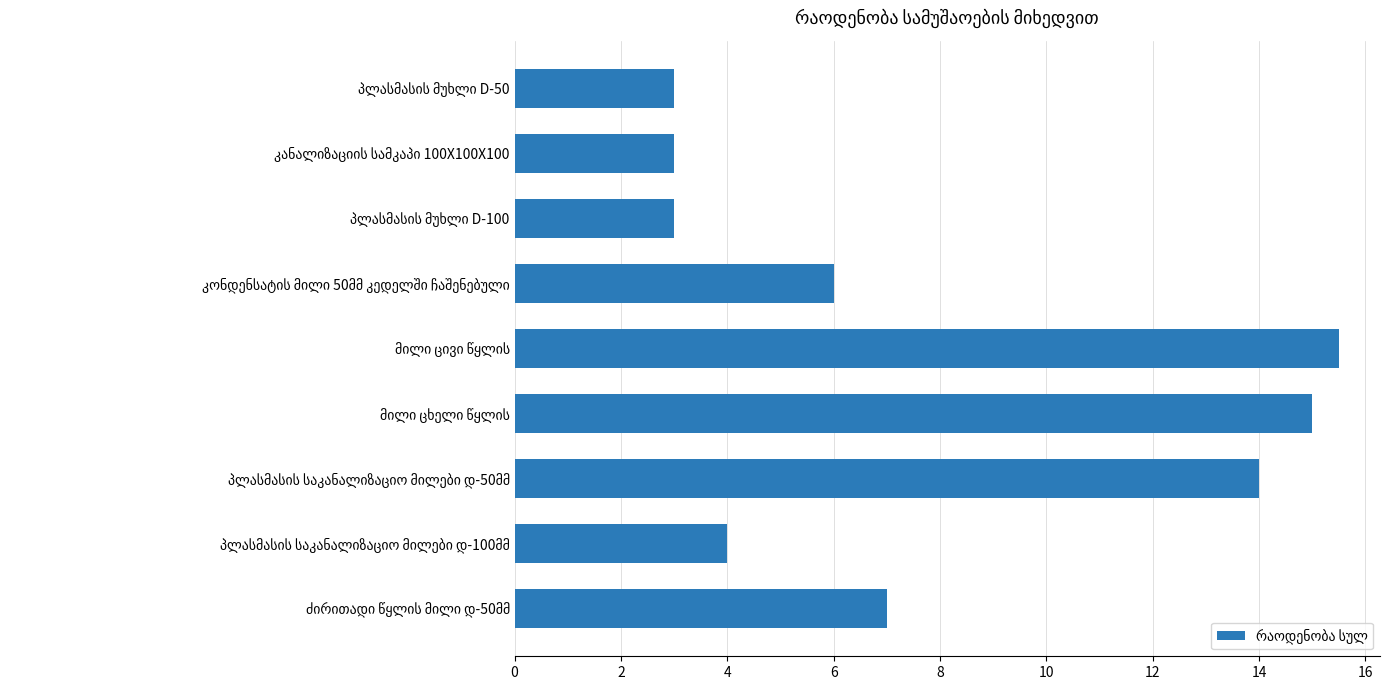

What is the maximum value shown in the chart?

15.5